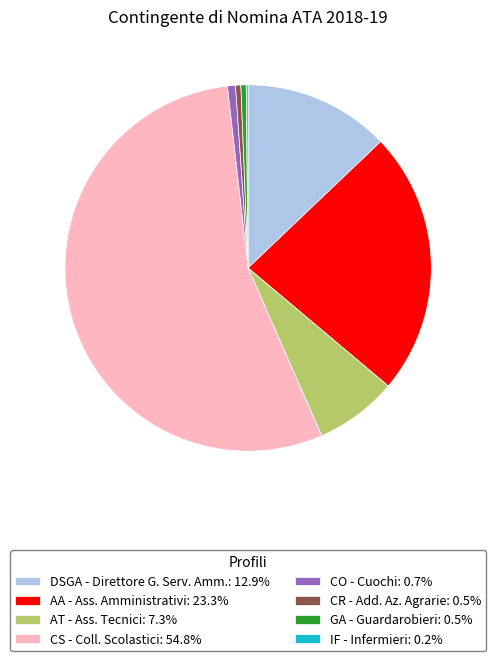

Approximately how many times larger is the value at CS - Coll. Scolastici: 54.8% compared to CR - Add. Az. Agrarie: 0.5%?

117.2